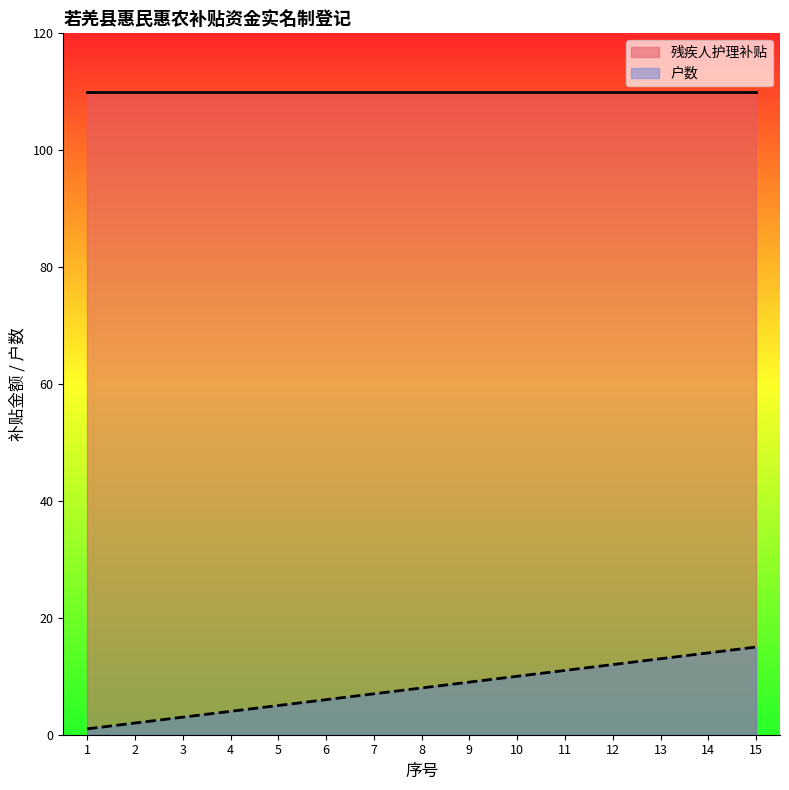

True or false: 残疾人护理补贴 has a value of 47 at 8.

False